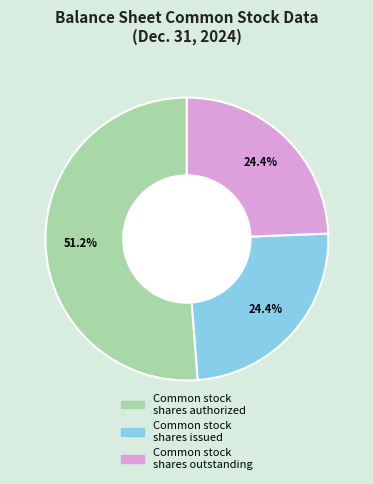

Is there a majority slice in this chart?

Yes